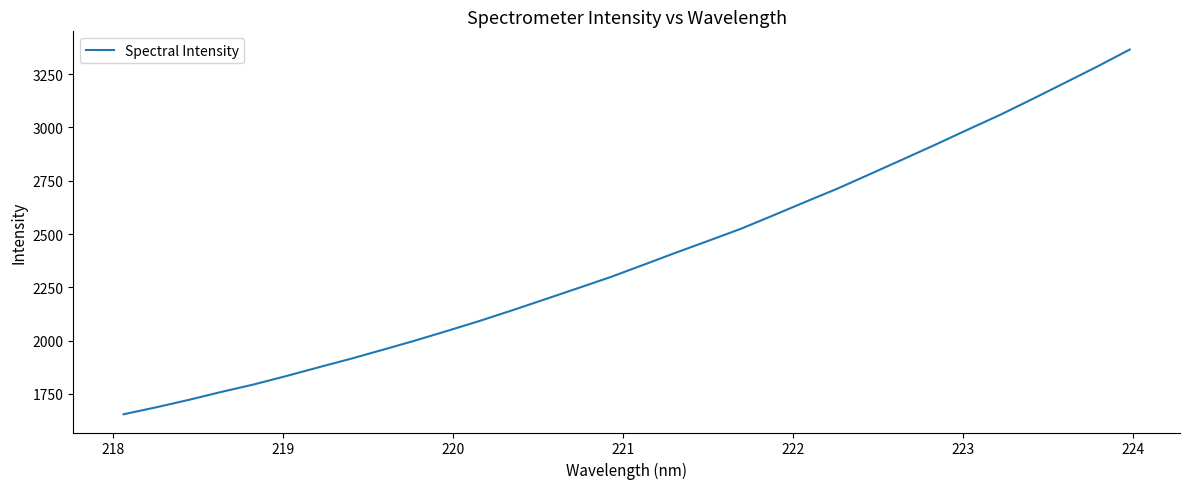

What is the difference between the maximum and minimum values?

1710.4